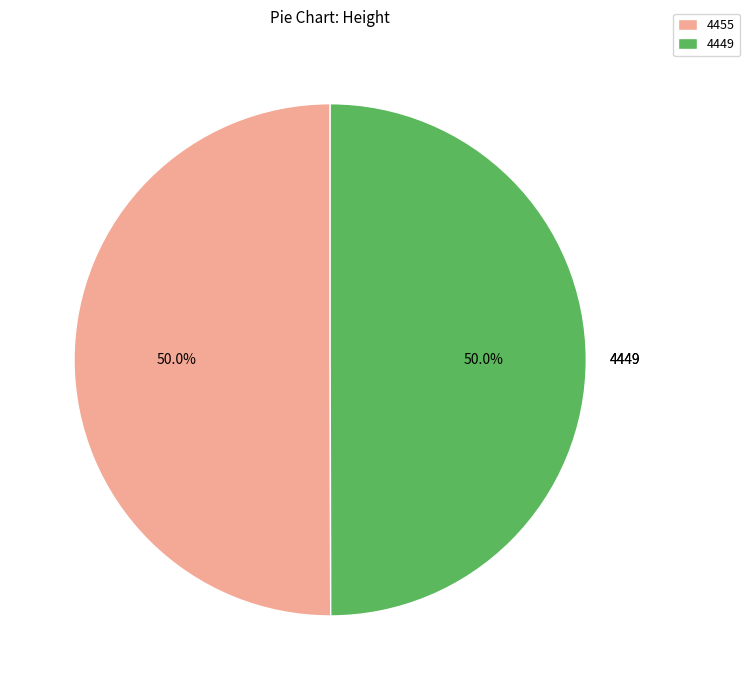

Combined, do 4449 and 4455 account for over 50%?

Yes